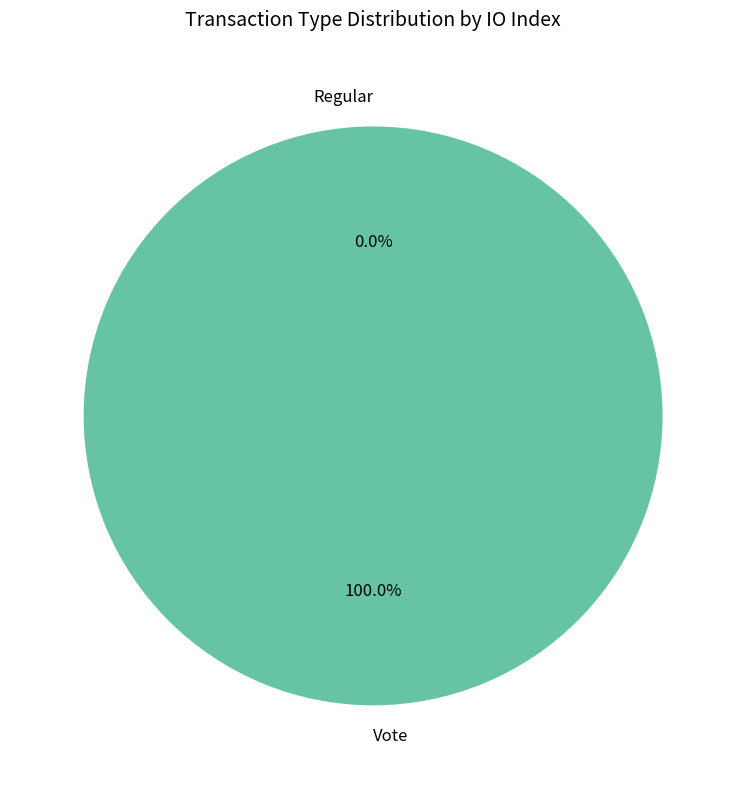

Between Vote and Regular, which is larger?

Vote